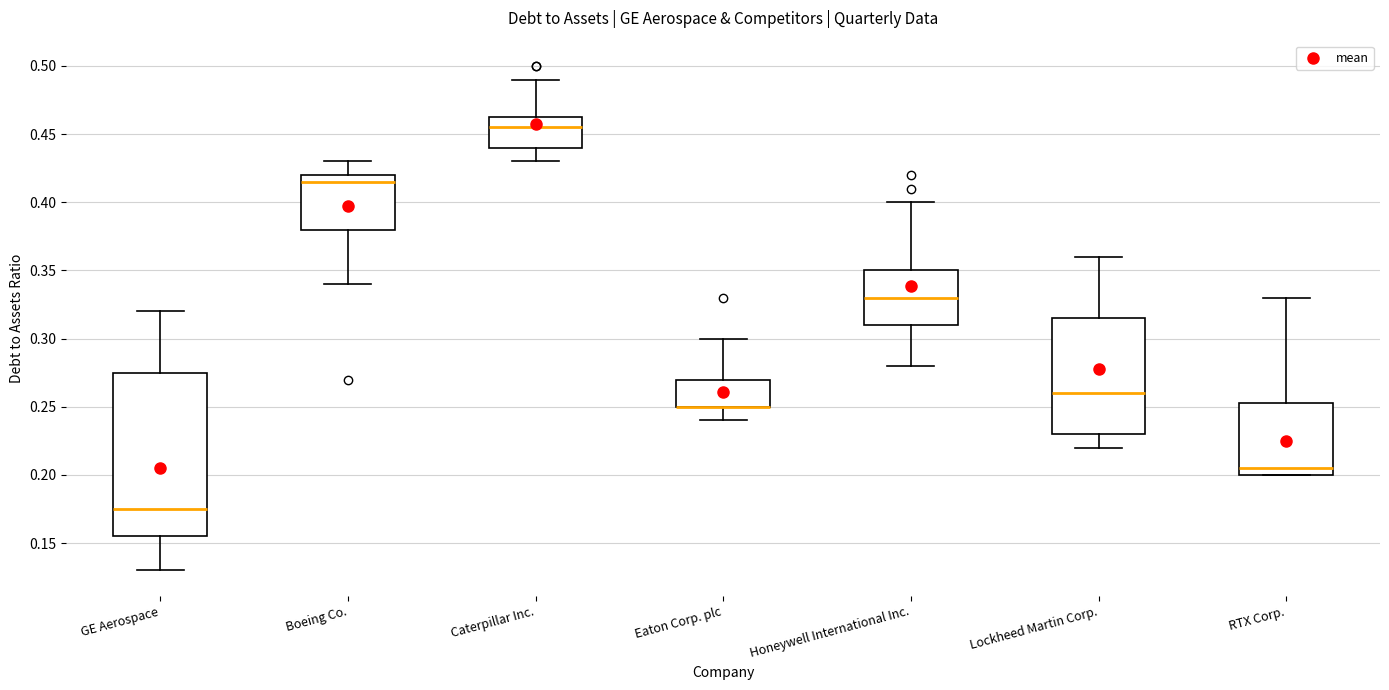

Which box is the tallest, from its lower edge to its upper edge?

GE Aerospace